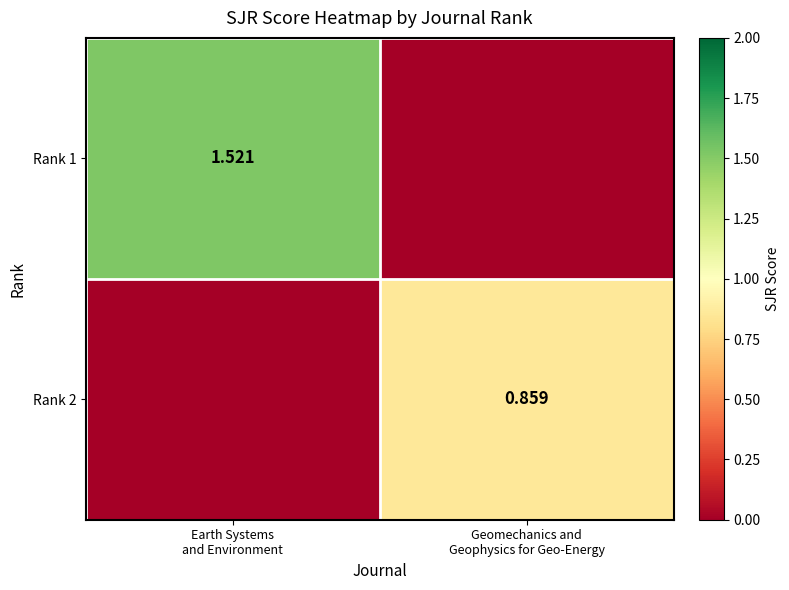

What is the difference between the highest and lowest values at Earth Systems
and Environment?

1.5